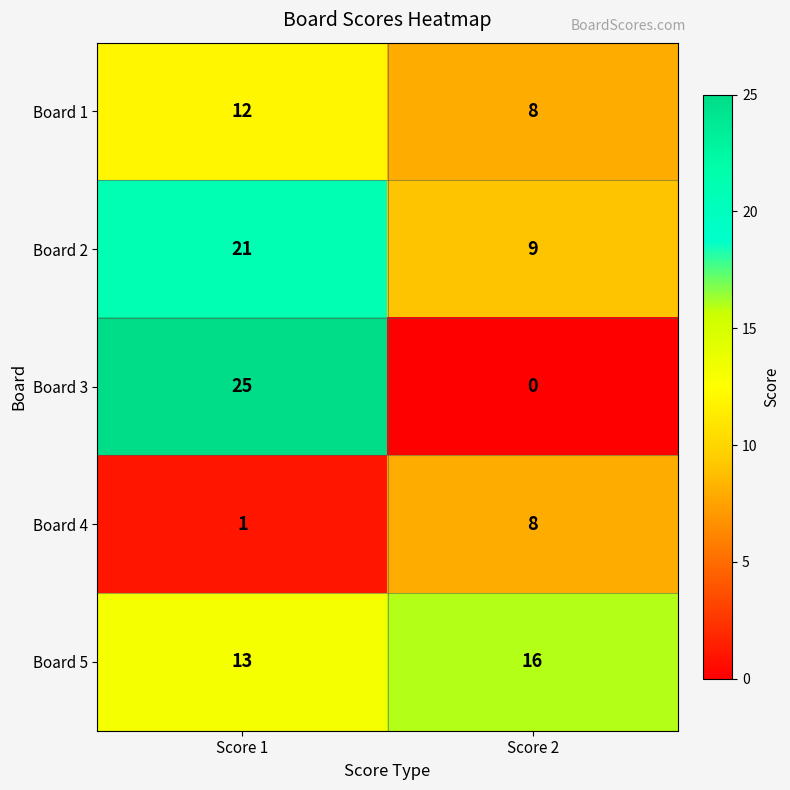

At which category is the sum across all series the highest?

Score 1